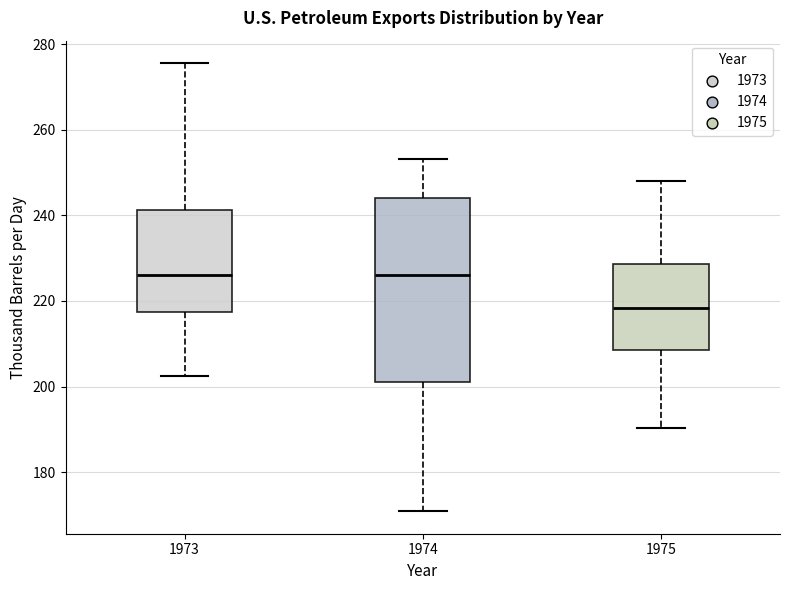

Reading left to right, transcribe this box plot: for each box, give where its median line is, the range the box spans, and where its two whiskers end, as read against the y-axis. The values are not printed on the chart, so give them approximately, as read against the axis.

1973: median 226, box 218 to 242, whiskers 202 to 276
1974: median 226, box 202 to 244, whiskers 170 to 254
1975: median 218, box 208 to 228, whiskers 190 to 248